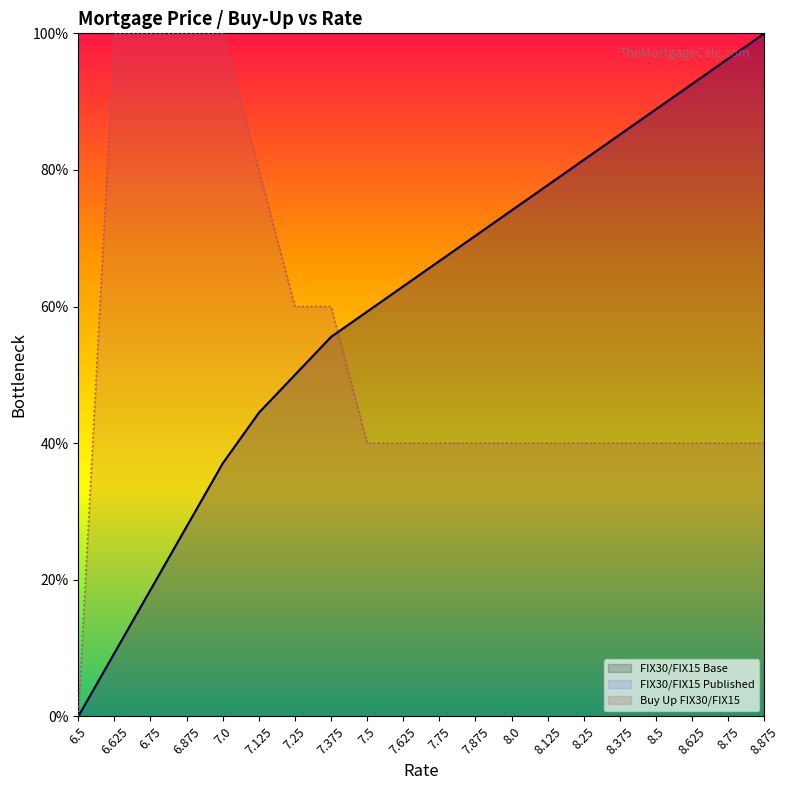

How many data points in Buy Up FIX30/FIX15 are less than 40?

1